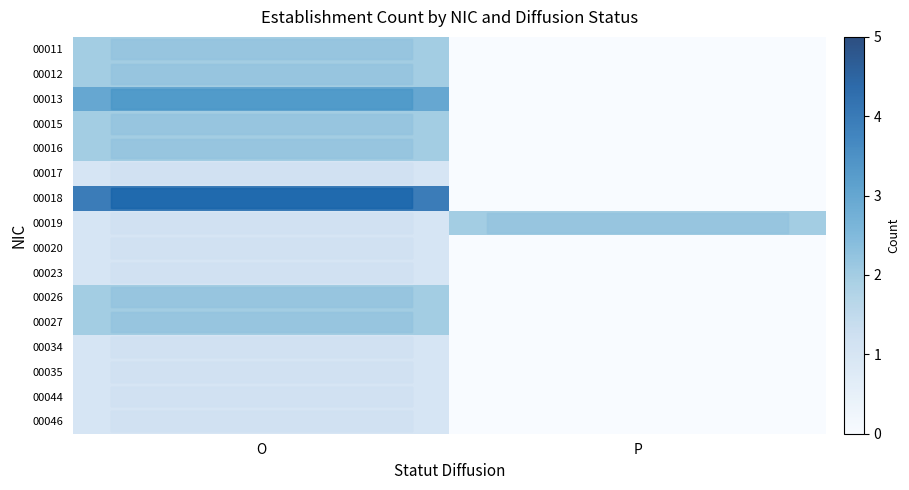

Which series changed the most between O and P?

00018